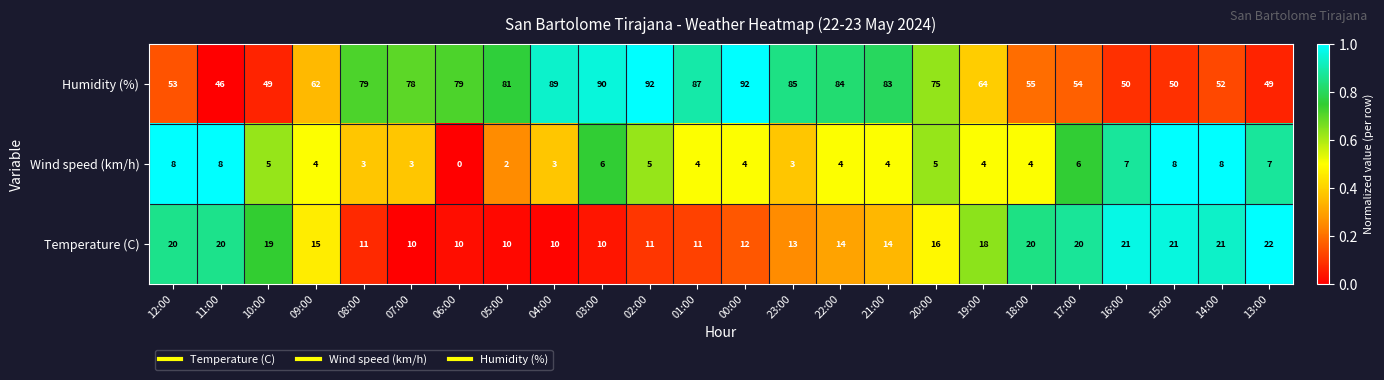

Which series has the largest range (max minus min)?

Humidity (%)